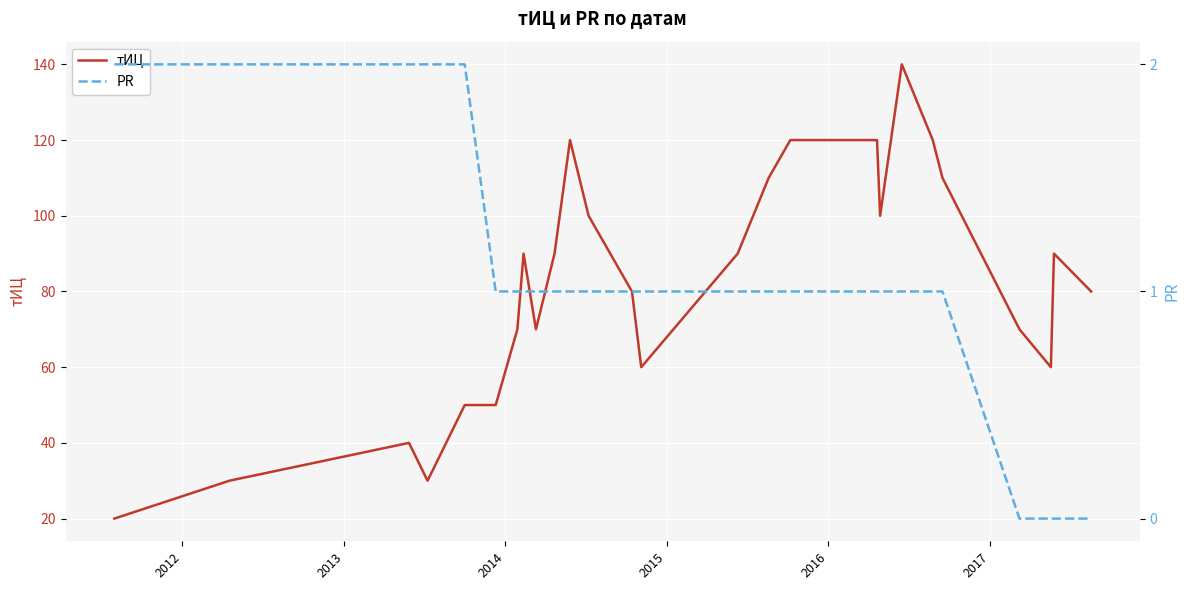

What is the lowest value of the тИЦ series?

20